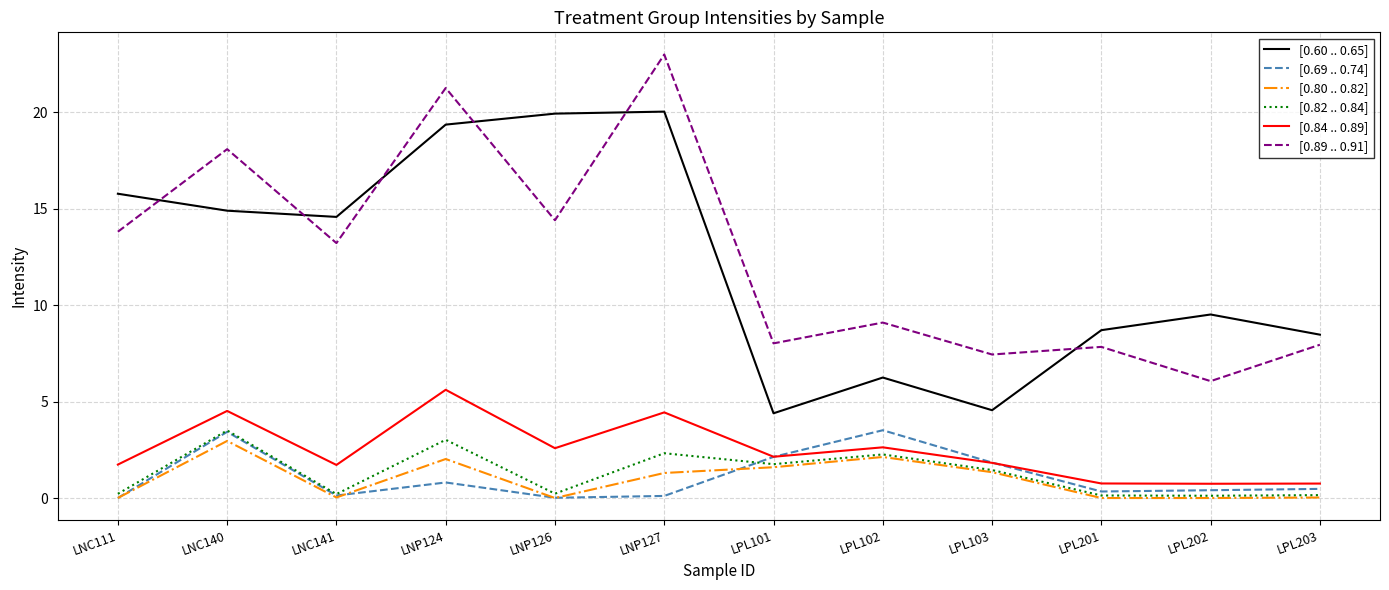

Is the value of [0.82 .. 0.84] at LNC141 greater than the value of [0.89 .. 0.91] at LNP127?

No